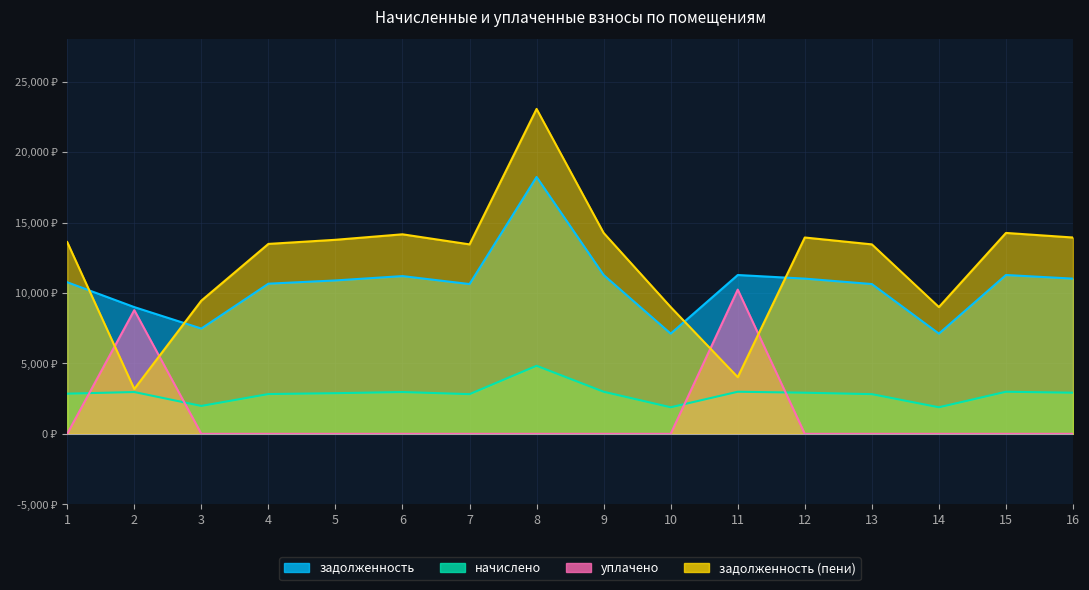

What is the difference between the maximum and second lowest values in the задолженность series?

11119.4